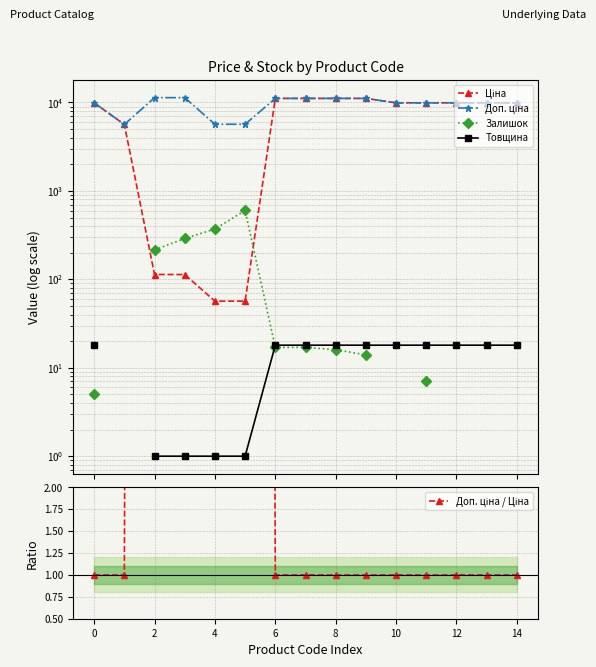

What is the difference between the second highest and minimum values in the Ціна series?

11056.9